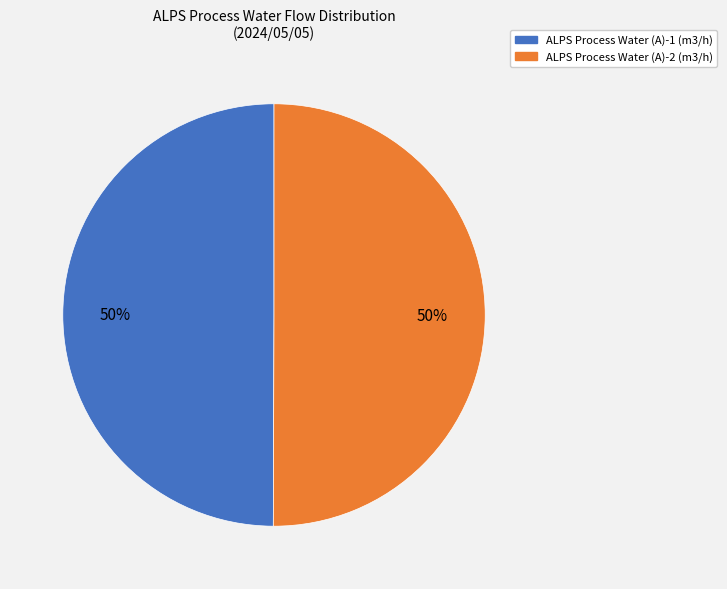

Count the number of slices in the pie.

2